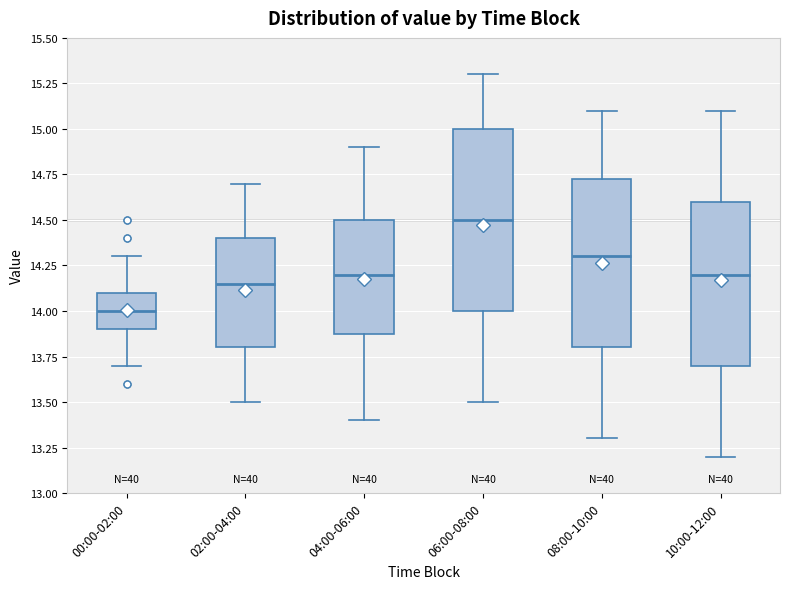

Which box has the highest median line?

06:00-08:00